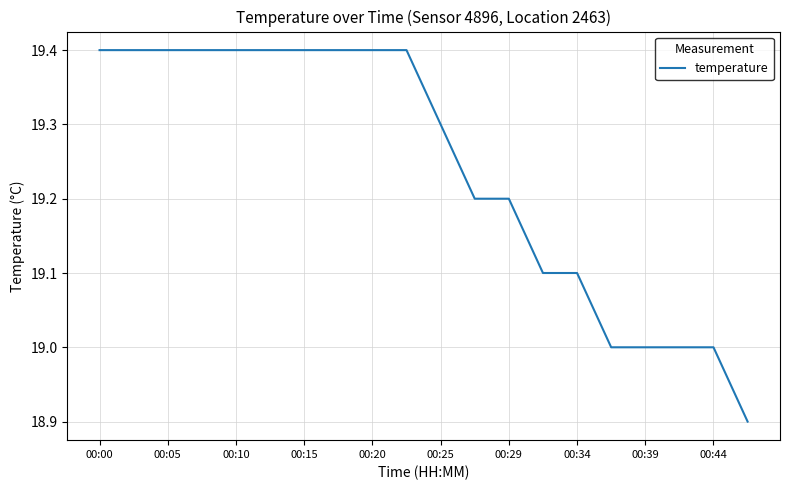

What is the difference between the maximum and minimum values?

0.5